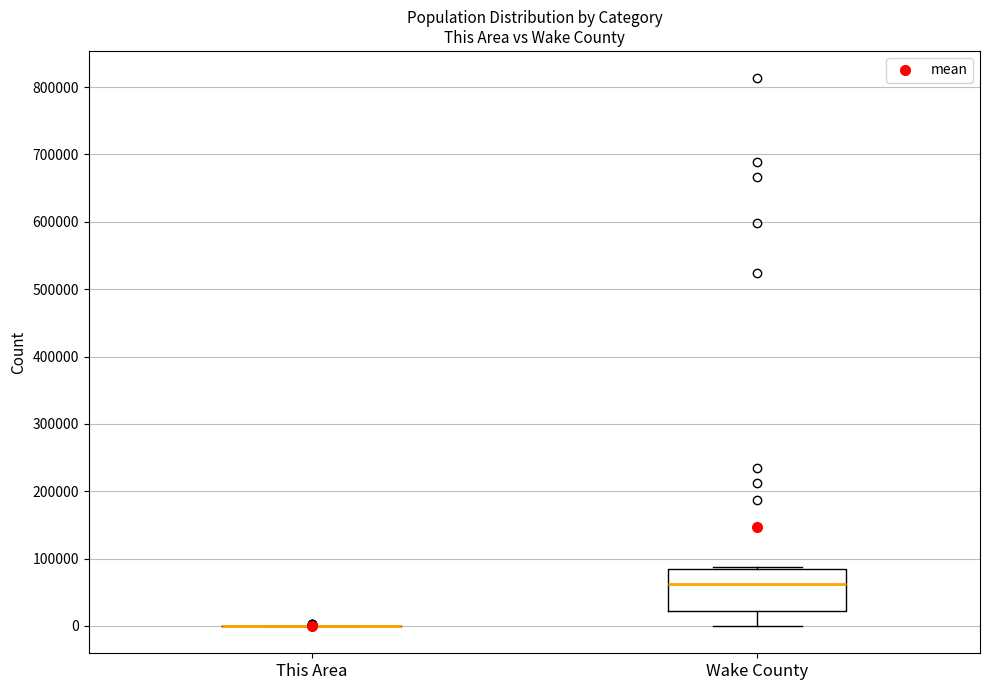

Reading left to right, transcribe this box plot: for each box, give where its median line is, the range the box spans, and where its two whiskers end, as read against the y-axis. The values are not printed on the chart, so give them approximately, as read against the axis.

This Area: box collapsed to a line at 0, whiskers 0 to 0
Wake County: median 60000, box 20000 to 80000, whiskers 0 to 90000